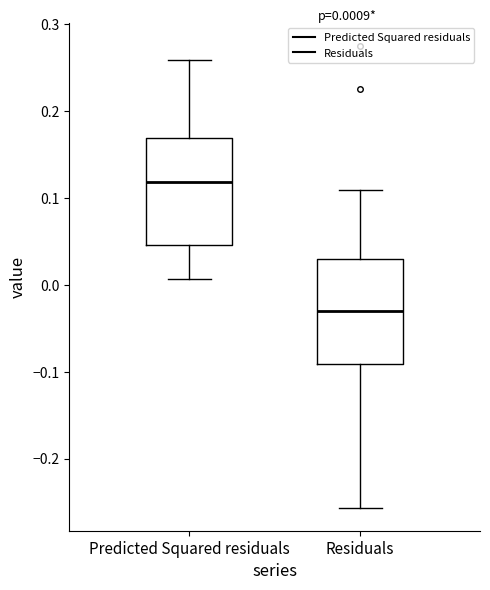

Which box has the lowest median line?

Residuals